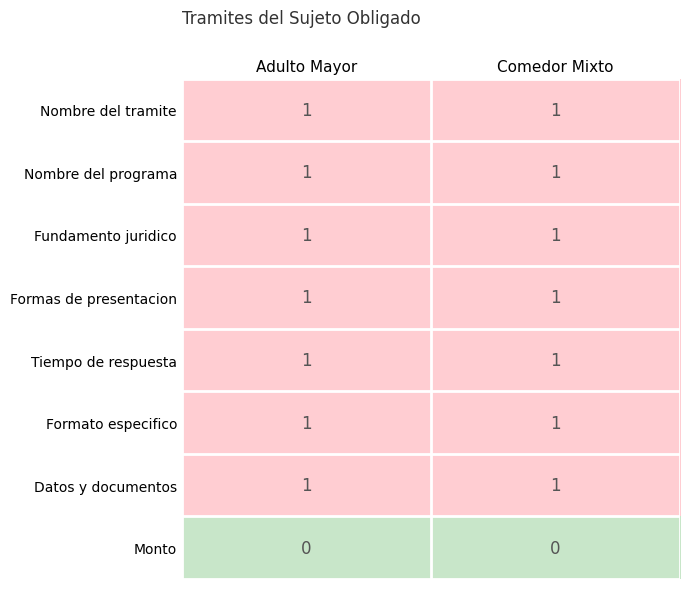

How many categories are shown in the chart?

2